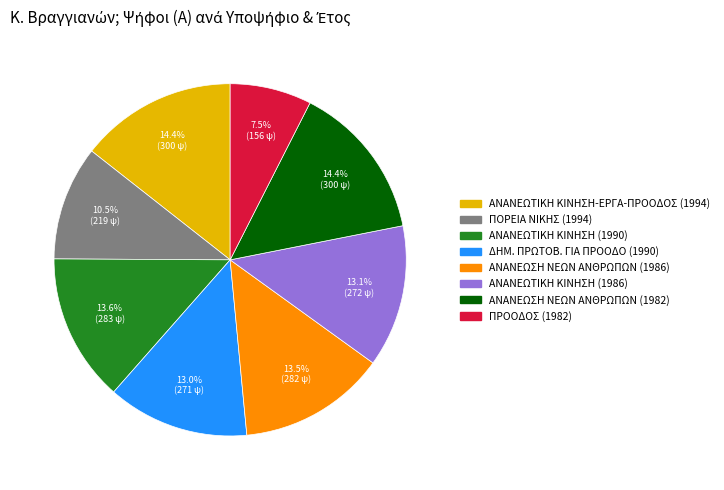

Is there a majority slice in this chart?

No